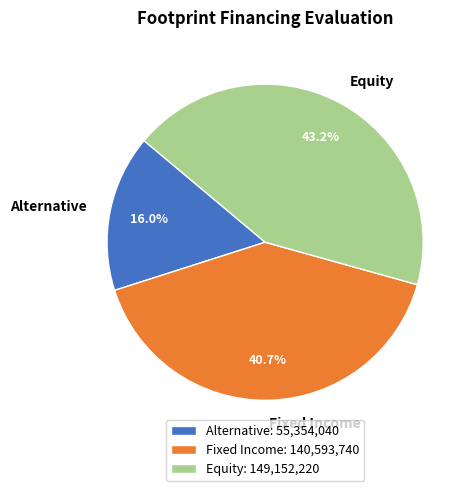

To the nearest percent, what is the average slice percentage?

33%